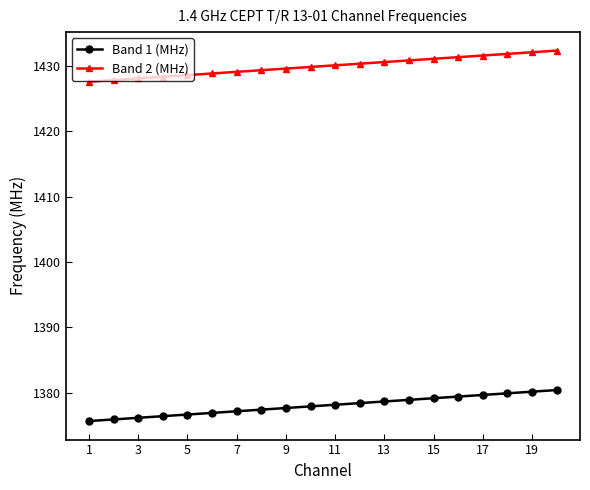

What is the greatest value displayed?

1432.4